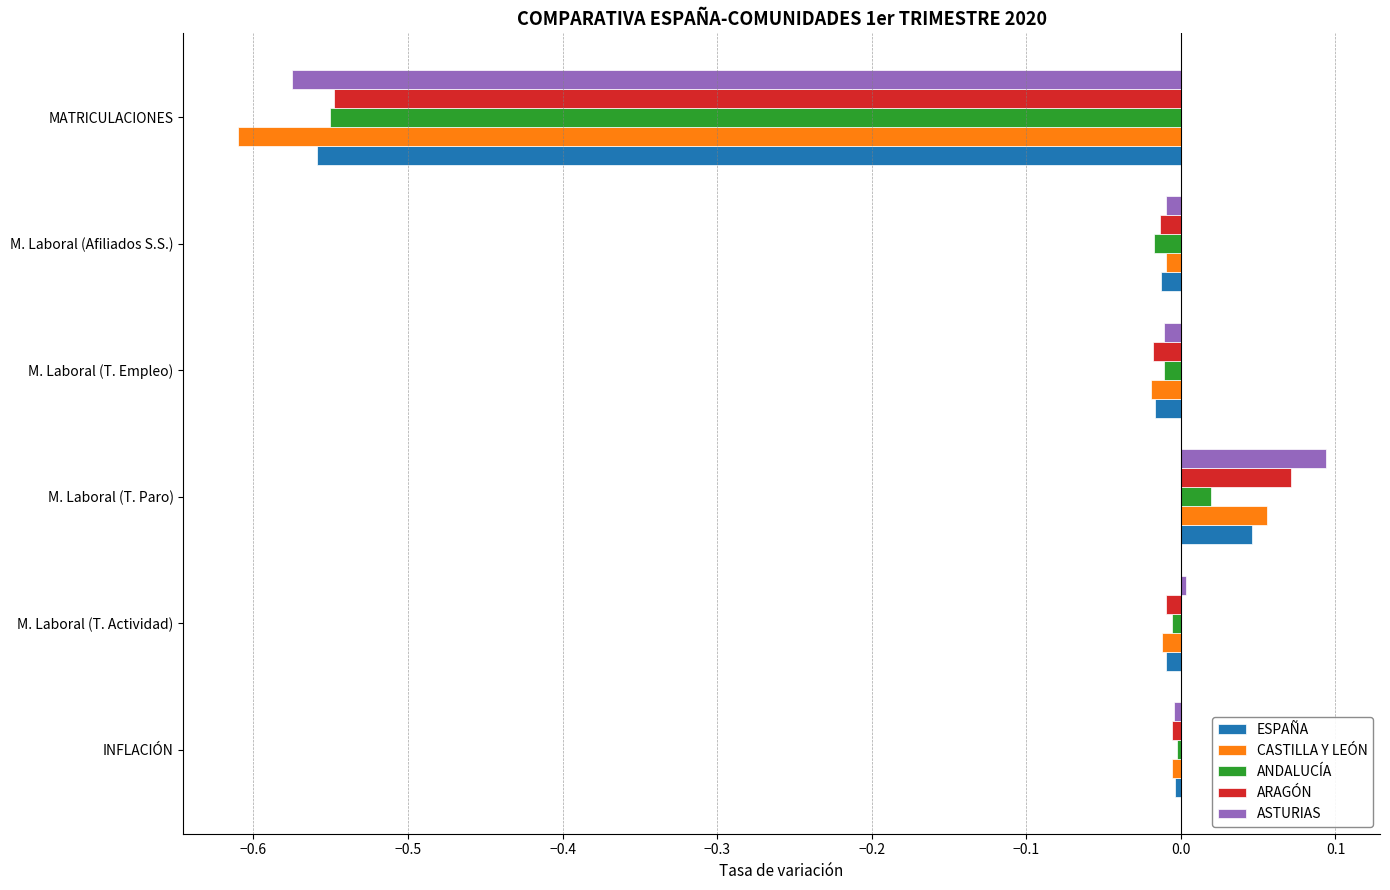

Is it true that ASTURIAS equals -0.0 at M. Laboral (Afiliados S.S.)?

True